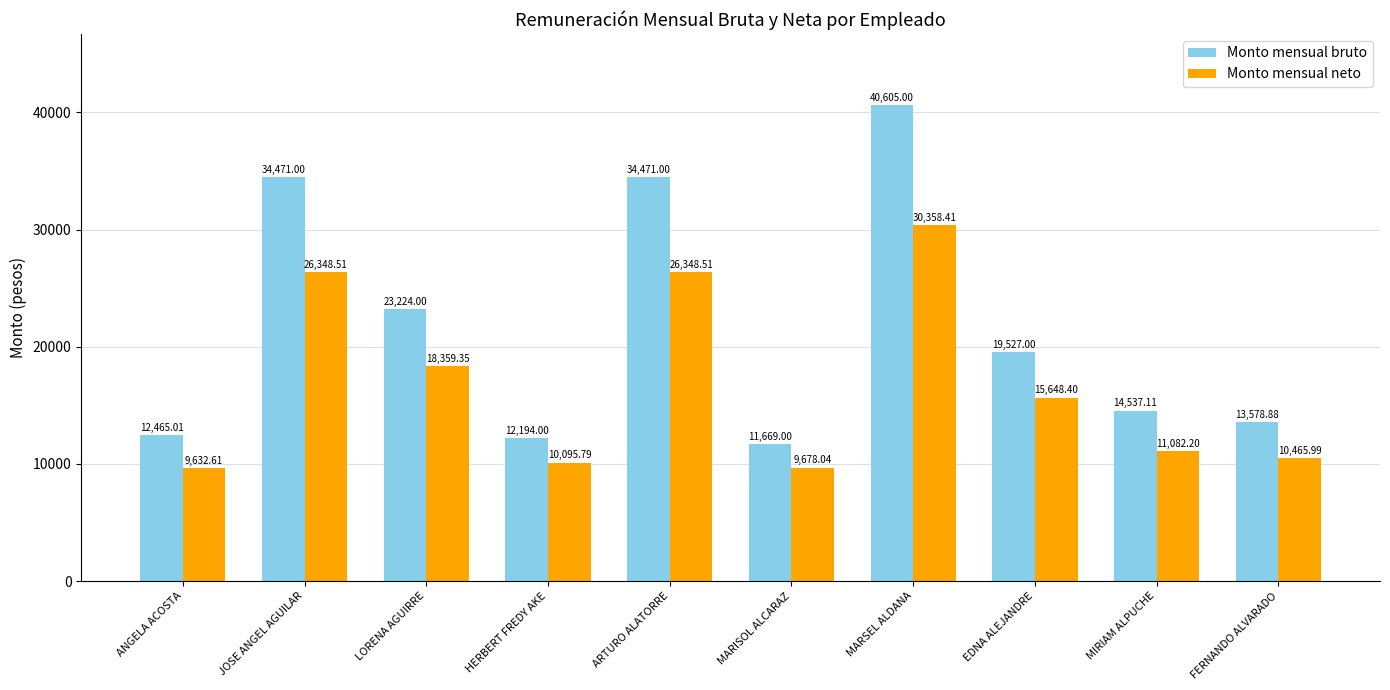

What position from the left is MARSEL ALDANA?

7